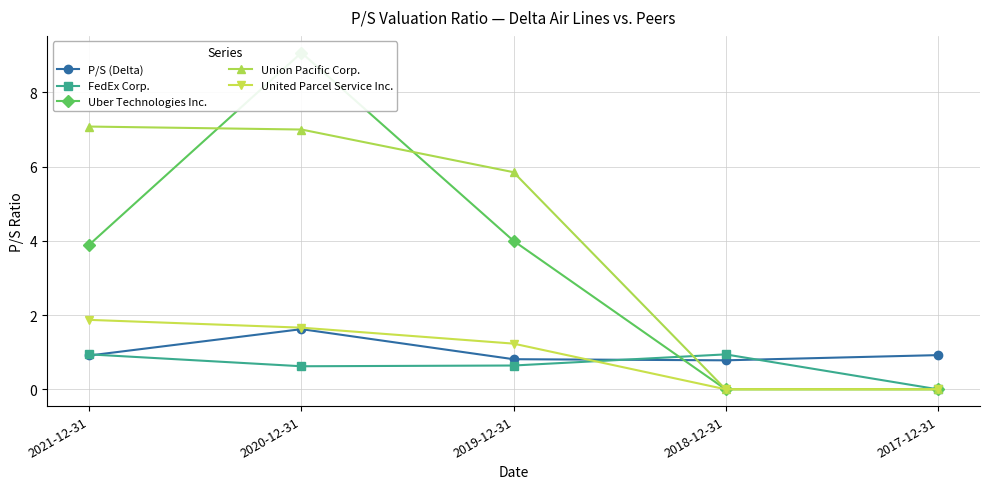

What is the difference between the Uber Technologies Inc. values at 2021-12-31 and 2019-12-31?

0.1